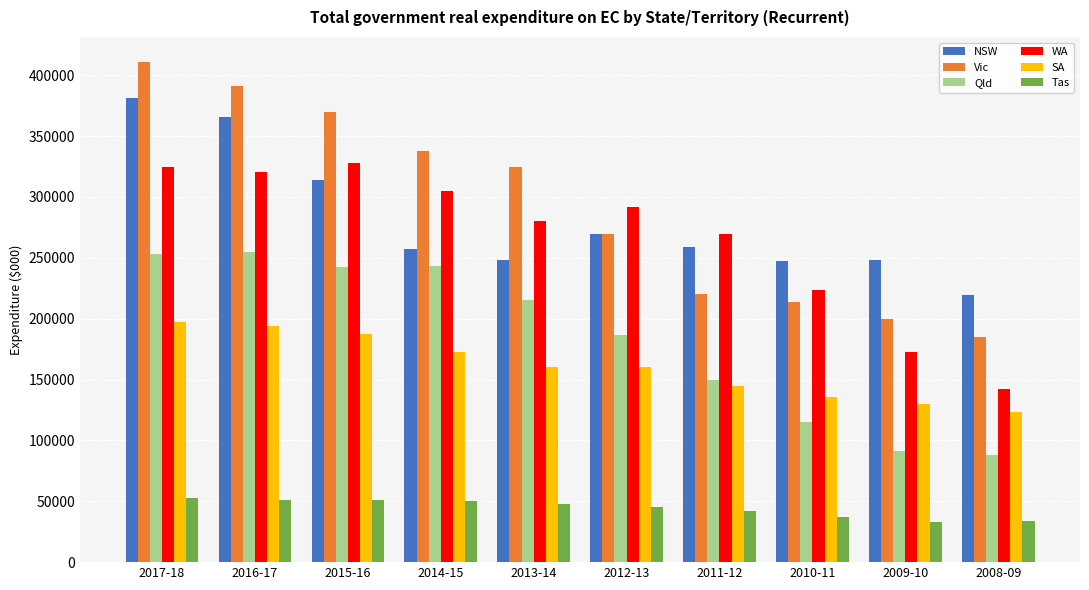

The value of NSW at 2015-16 is 142405. True or false?

False